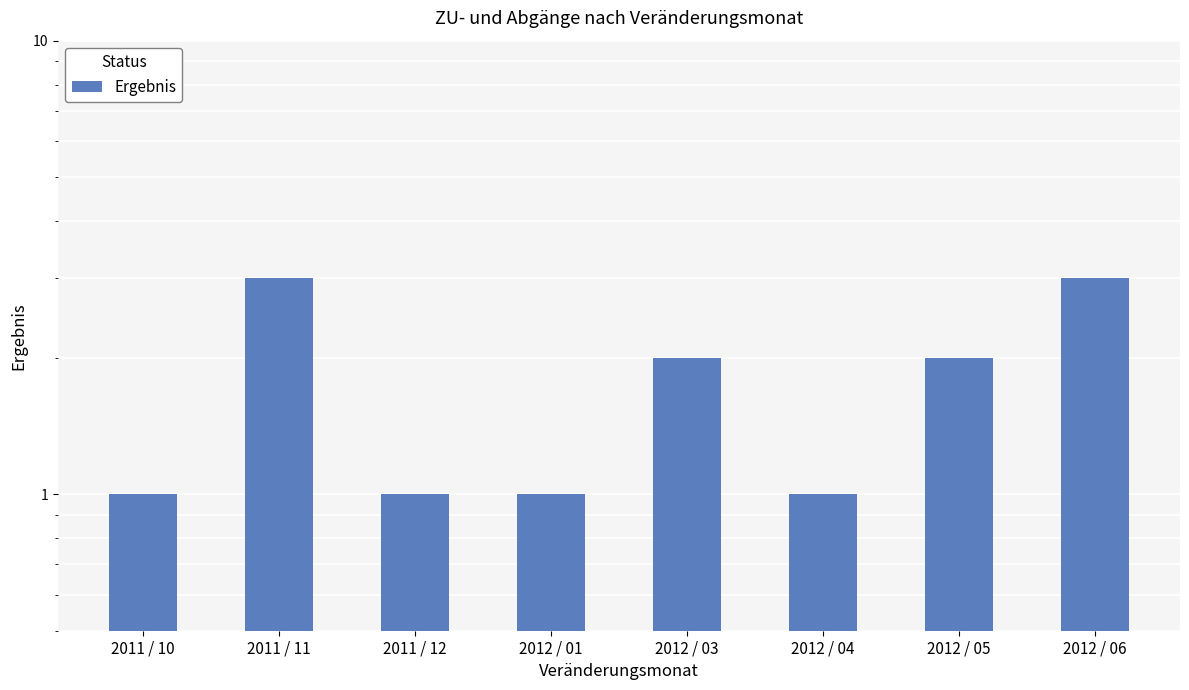

How many bars are there in total?

8